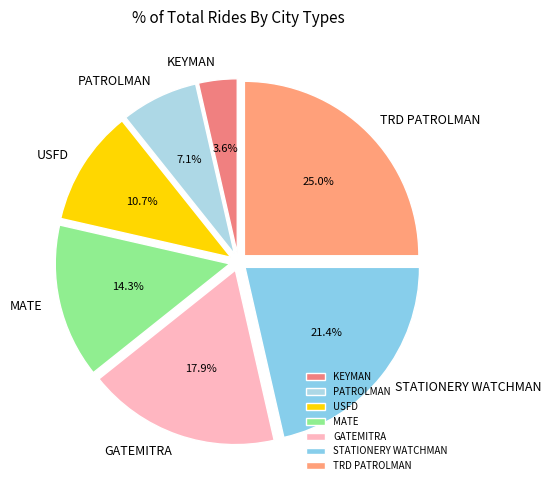

Rank the categories by value from lowest to highest.

KEYMAN, PATROLMAN, USFD, MATE, GATEMITRA, STATIONERY WATCHMAN, TRD PATROLMAN